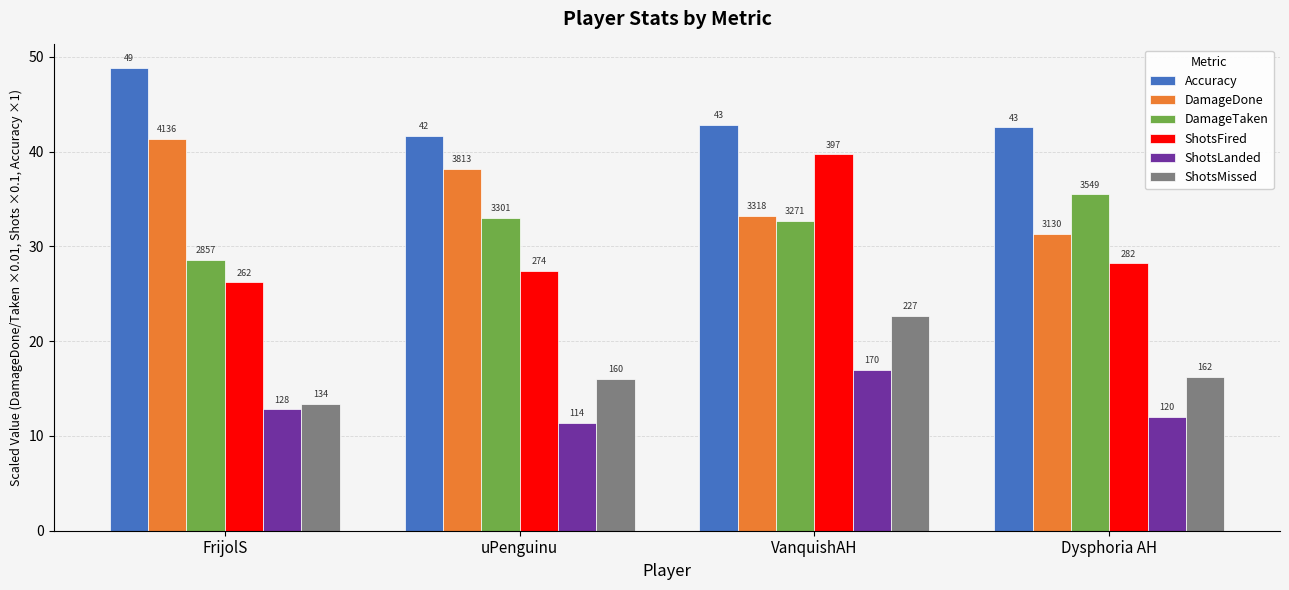

Where does the Accuracy series first go above 42?

FrijolS